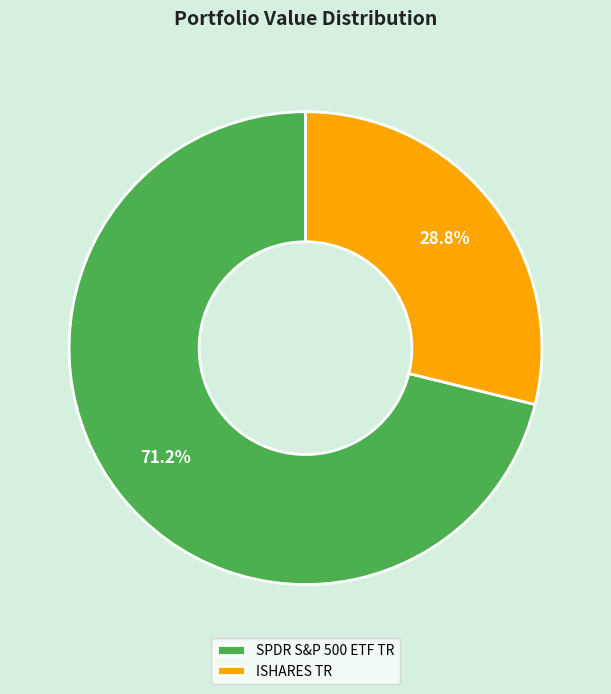

What is the smallest slice in the pie chart?

ISHARES TR